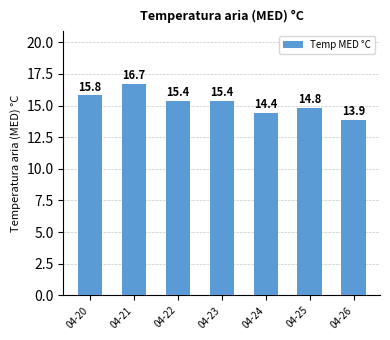

Reading right to left, transcribe all the data shown in this chart.

04-26=13.9	04-25=14.8	04-24=14.4	04-23=15.4	04-22=15.4	04-21=16.7	04-20=15.8